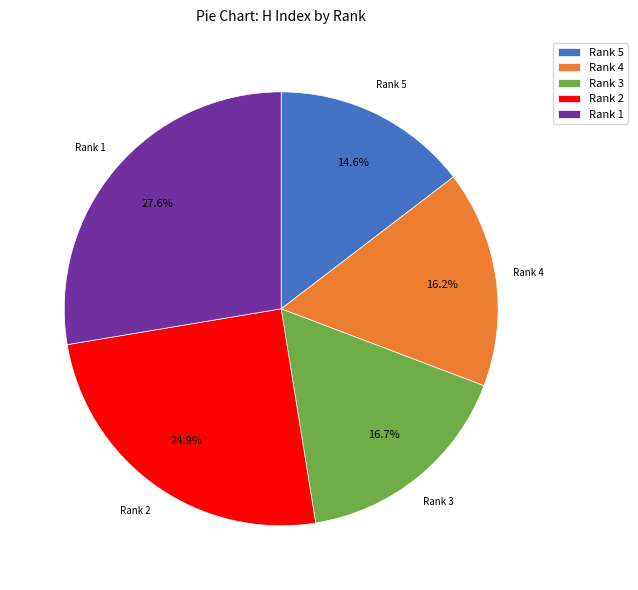

What portion of the pie excludes Rank 1?

72.4%